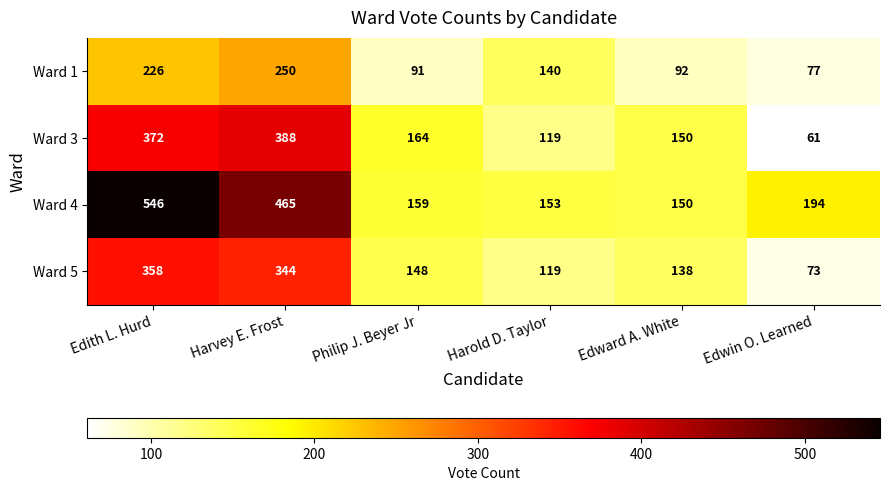

What is the spread (max minus min) of values at Harvey E. Frost?

215